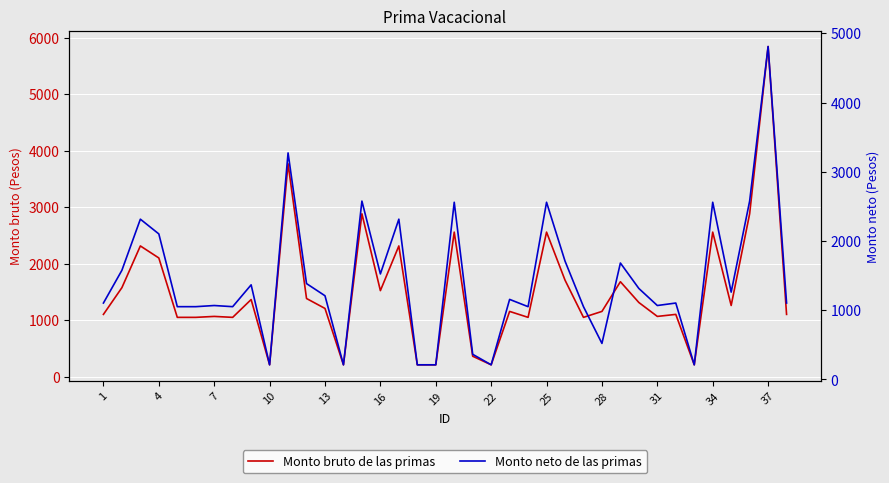

At how many categories does at least one series exceed 5172?

1